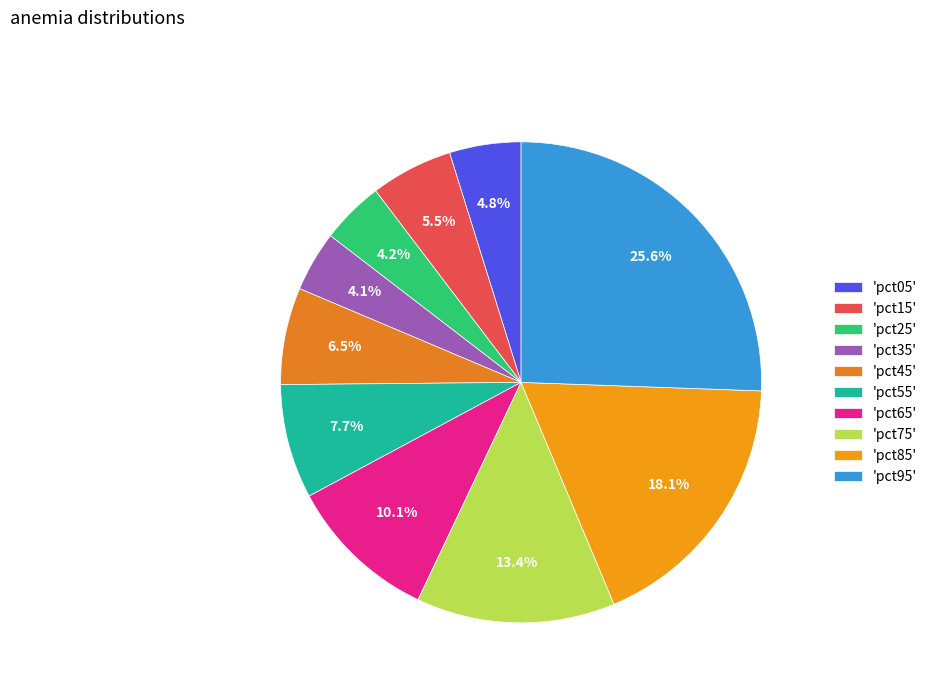

To the nearest percent, what is the difference between the largest and smallest slice percentages?

22%